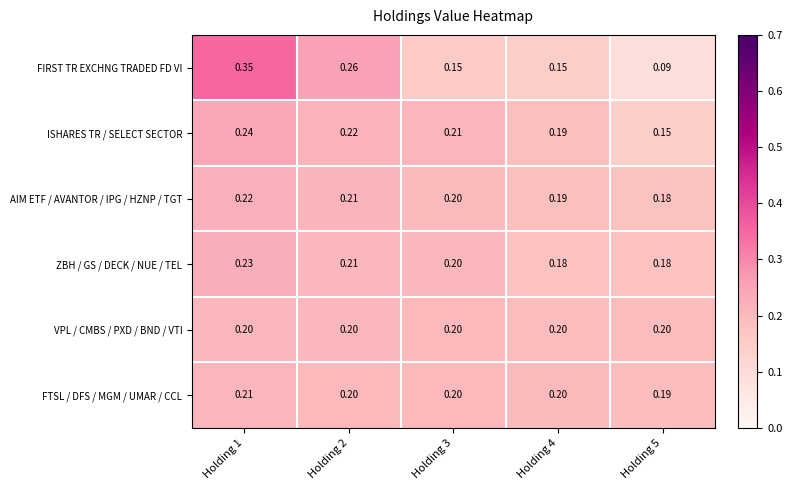

Rank the series by their maximum value, from highest to lowest.

FIRST TR EXCHNG TRADED FD VI, ISHARES TR / SELECT SECTOR, ZBH / GS / DECK / NUE / TEL, AIM ETF / AVANTOR / IPG / HZNP / TGT, FTSL / DFS / MGM / UMAR / CCL, VPL / CMBS / PXD / BND / VTI